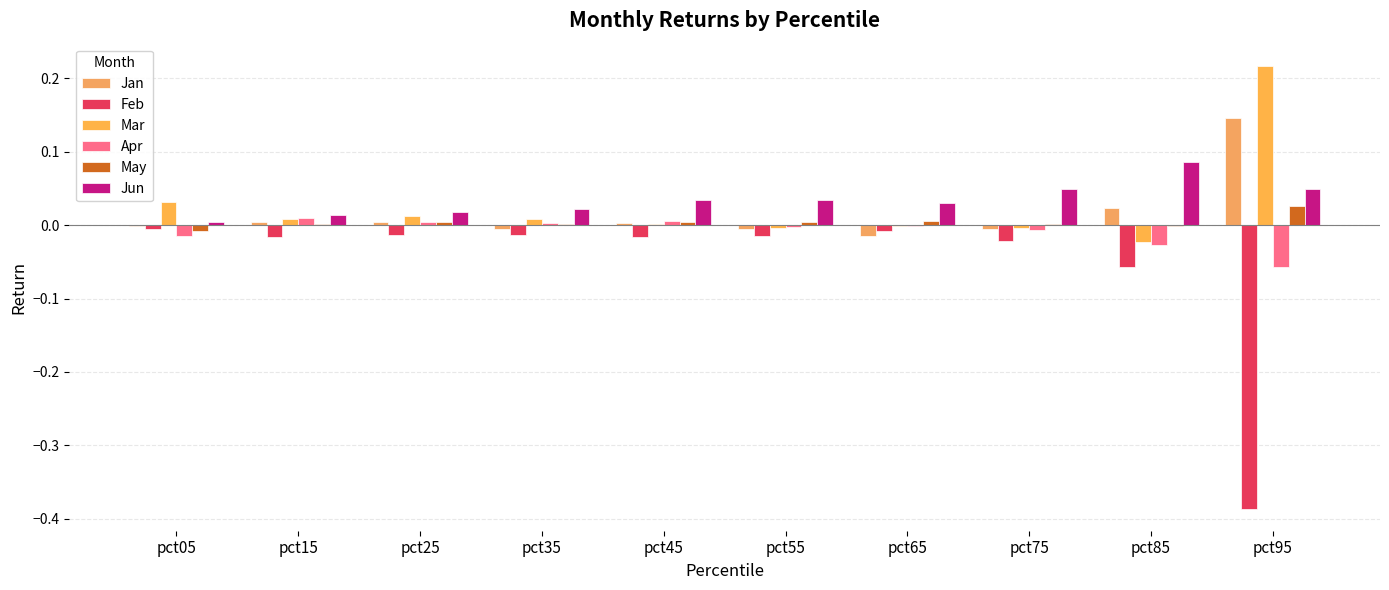

What is the difference between the maximum and second lowest values in the Mar series?

0.2